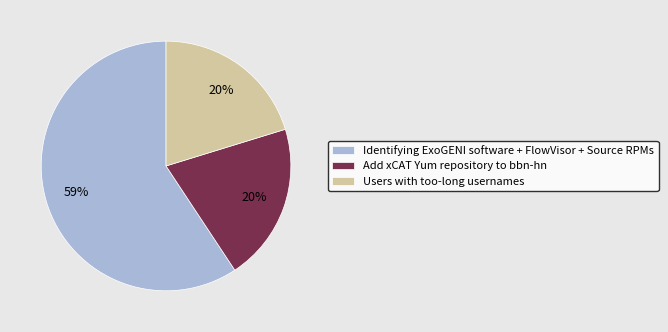

What is the largest slice in the pie chart?

Identifying ExoGENI software + FlowVisor + Source RPMs